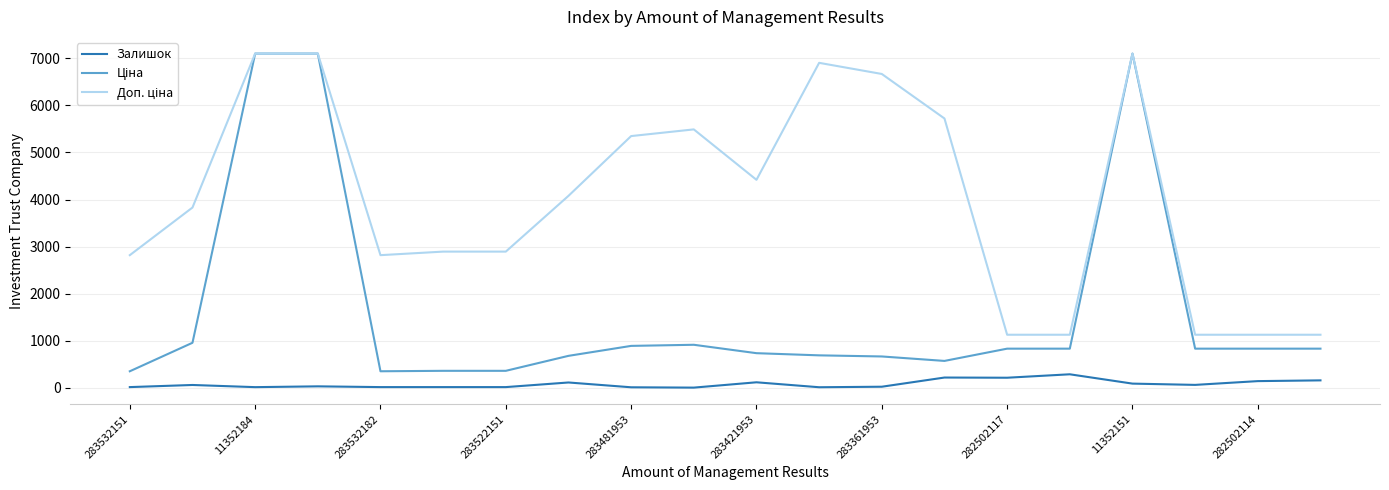

What is the maximum value for Залишок?

288.0